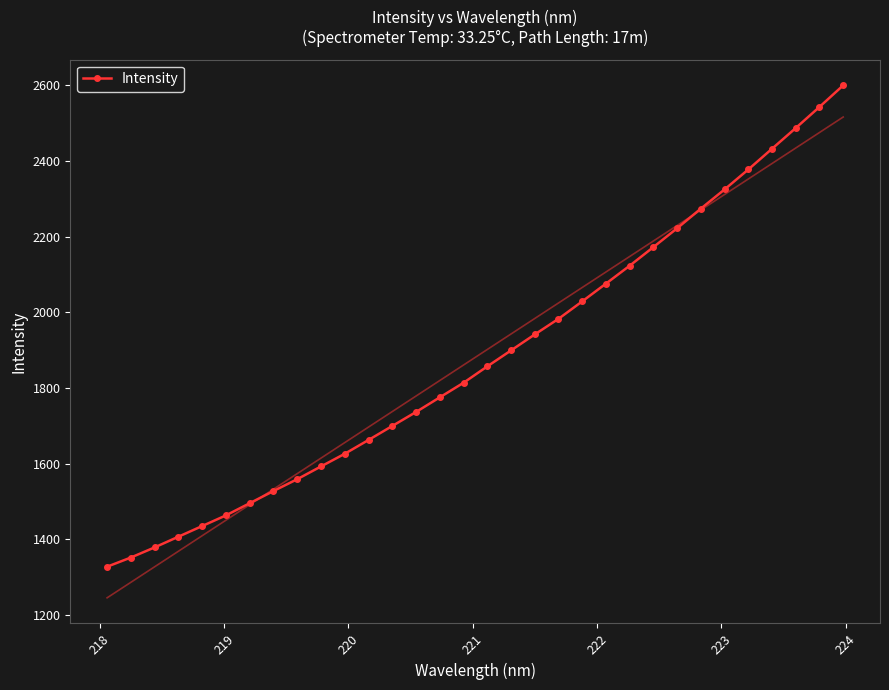

What is the difference between the second highest and second lowest values?

1191.4